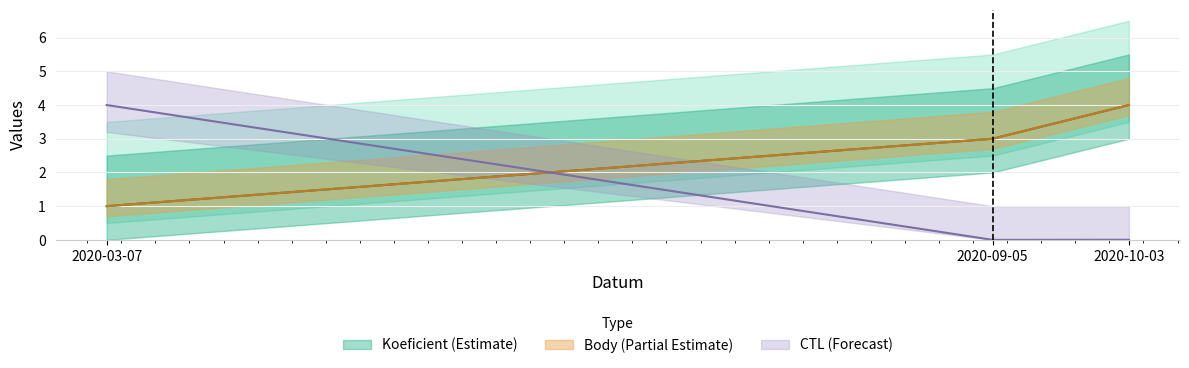

Reading left to right, extract all data points from this chart.

Koeficient: 1.0	3.0	4.0
Body: 1.0	3.0	4.0
CTL: 4.0	0.0	0.0